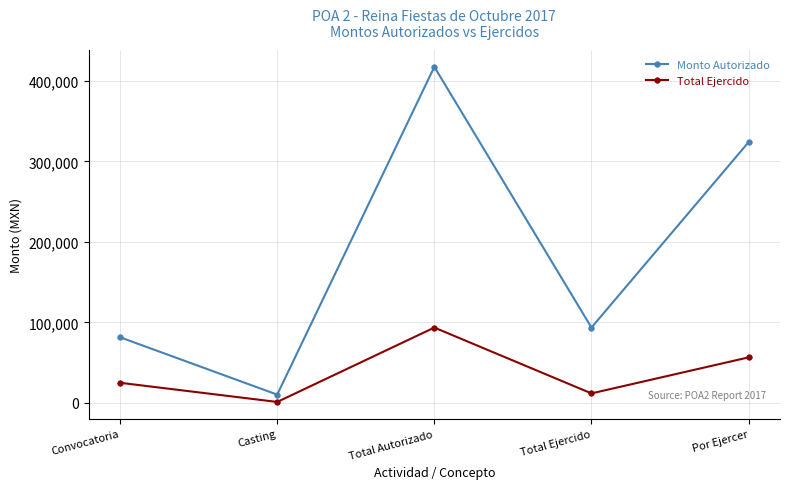

How many data points in Monto Autorizado are less than 93586?

2